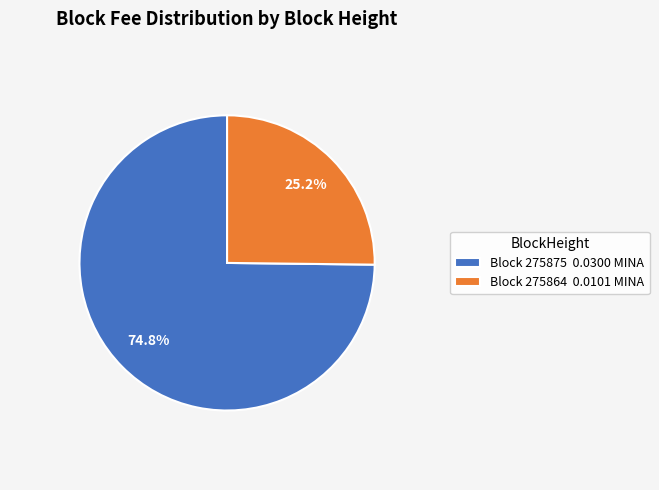

Combined, do Block 275875 0.0300 MINA and Block 275864 0.0101 MINA account for over 50%?

Yes